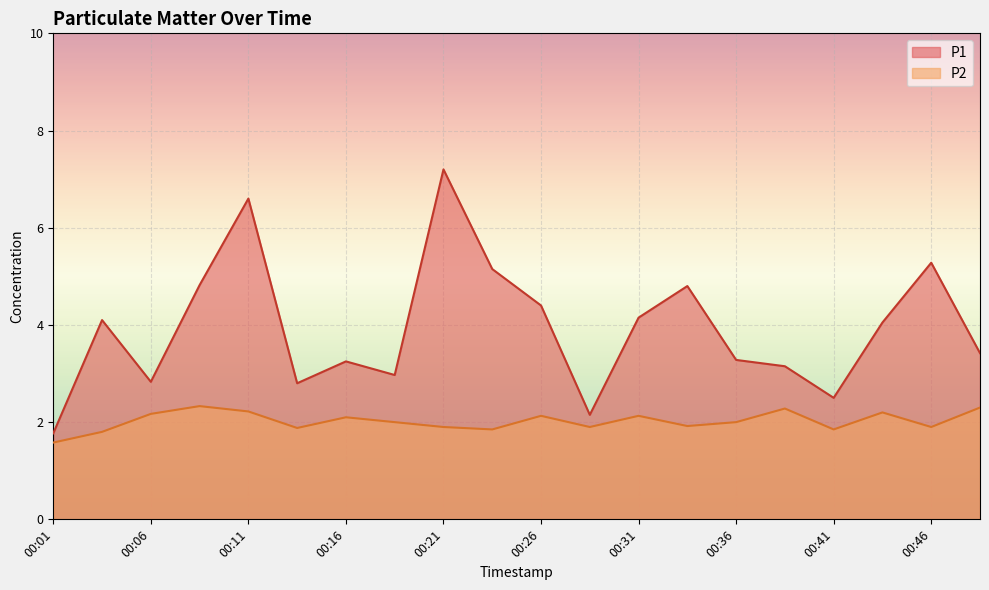

What are all the series names shown in the legend?

P1, P2